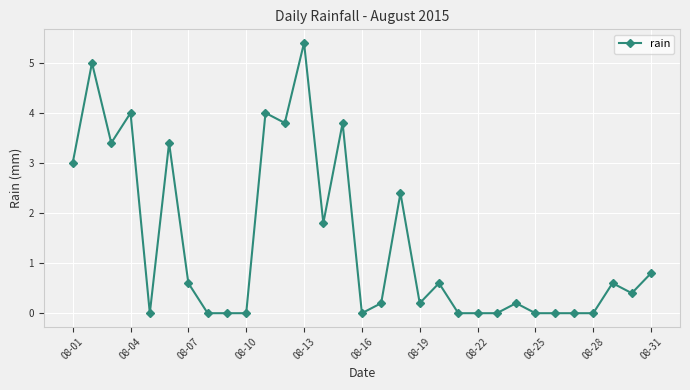

What is the value of the 19th point from the left?

0.2